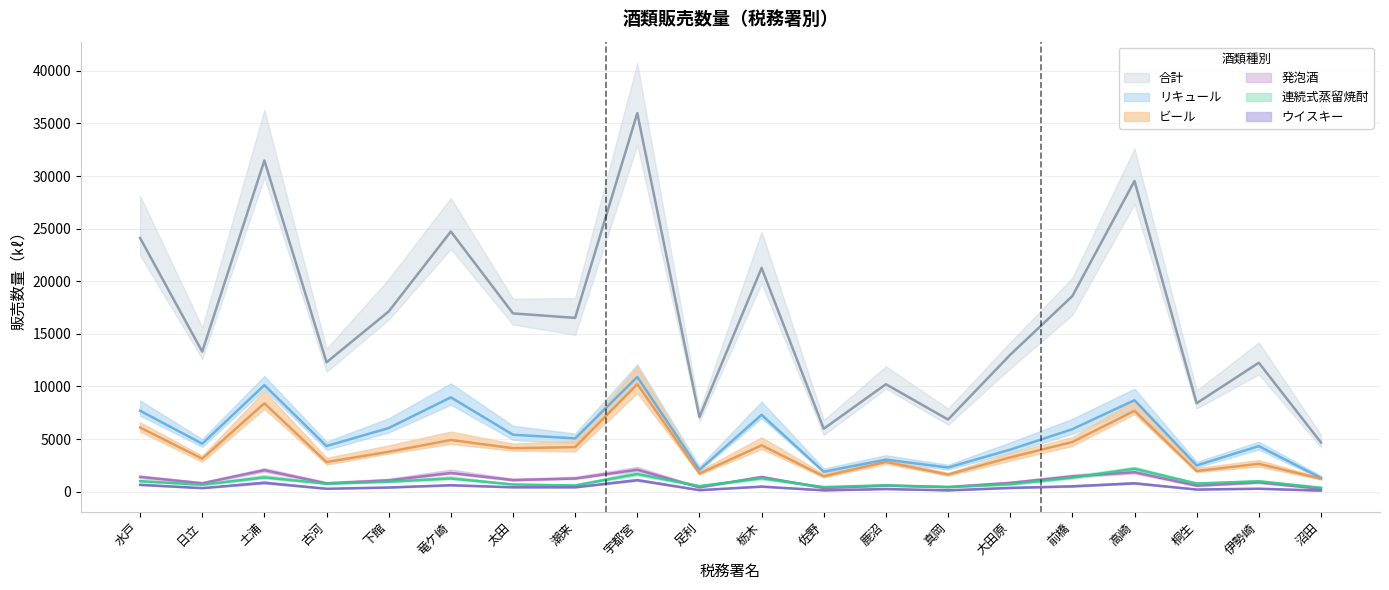

Reading left to right, what are all the values shown in this chart?

連続式蒸留焼酎: 994	664	1354	759	947	1252	680	589	1677	526	1271	434	603	426	707	1332	2175	772	983	373
ビール: 6095	3136	8401	2813	3791	4911	4130	4233	10215	1723	4404	1461	2823	1624	3256	4719	7682	1961	2646	1228
ウイスキー: 647	338	838	276	395	613	417	414	1093	146	481	128	250	126	357	507	791	203	281	103
リキュール: 7691	4558	10122	4334	6046	8962	5410	5062	10901	2076	7304	1894	3044	2293	3991	5937	8693	2494	4327	1309
合計: 24112	13308	31480	12297	17126	24728	16945	16517	35980	7087	21265	5980	10212	6855	13008	18593	29536	8408	12252	4672
発泡酒: 1402	800	2039	784	1073	1775	1104	1248	2085	409	1395	348	576	446	833	1447	1844	567	876	274